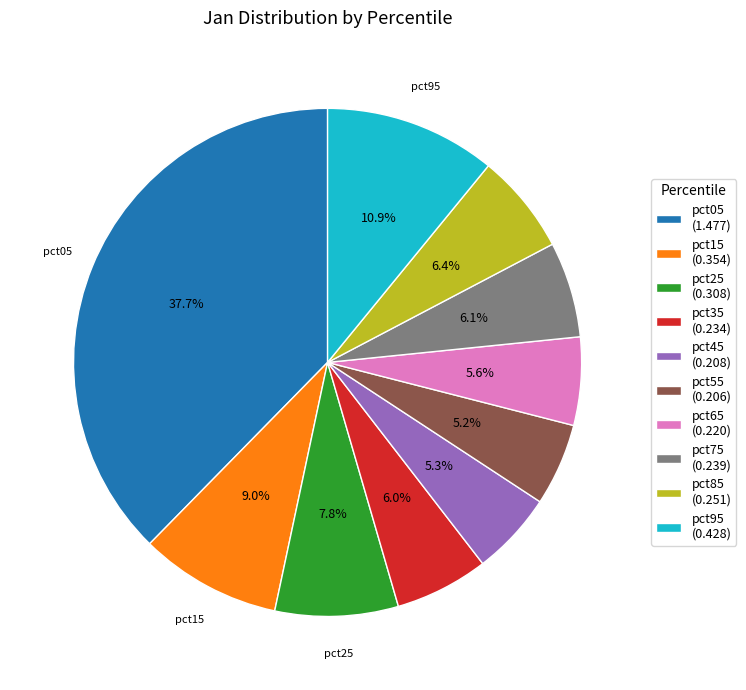

Approximately how many times larger is the value at pct95 (0.428) compared to pct05 (1.477)?

0.3